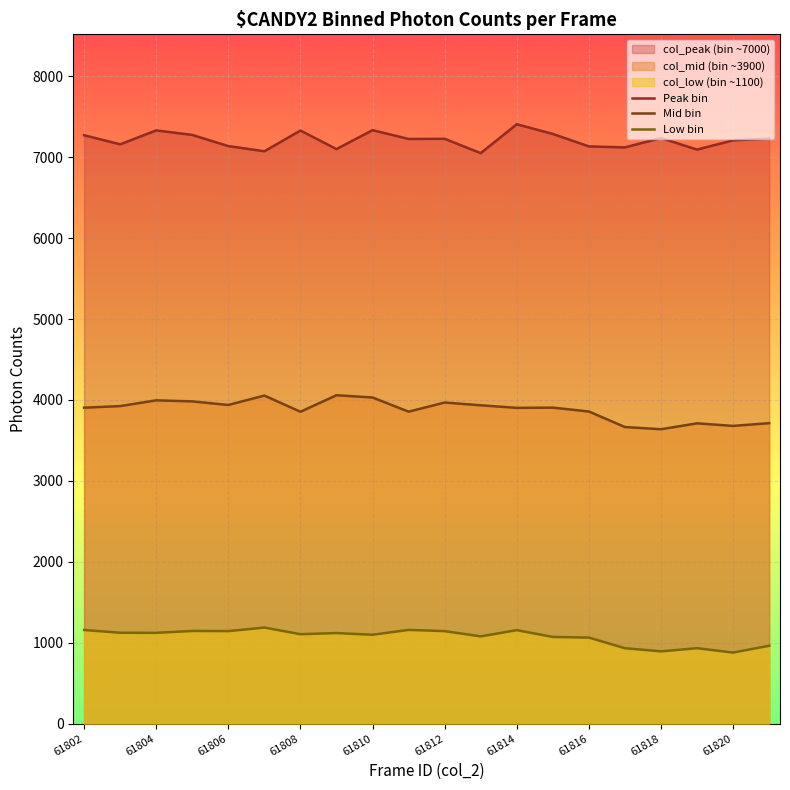

Between 61806 and 19, which series saw the biggest shift?

Mid bin